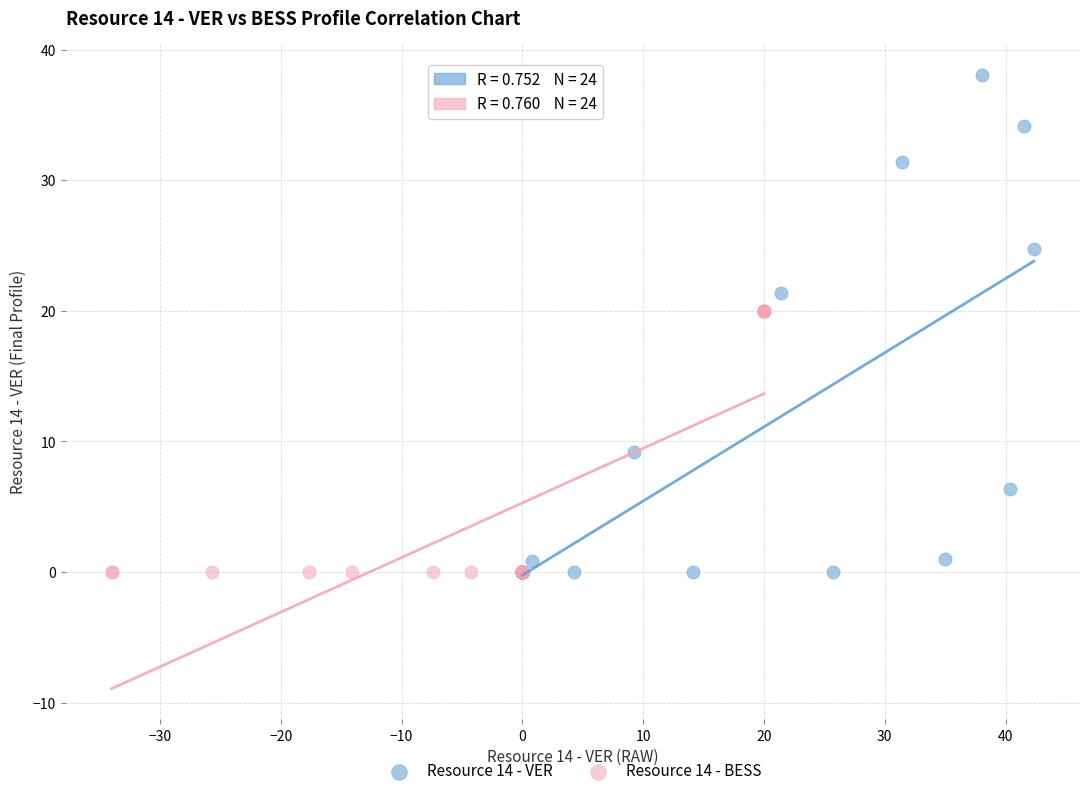

Which series has the widest spread of Y values?

Resource 14 - VER